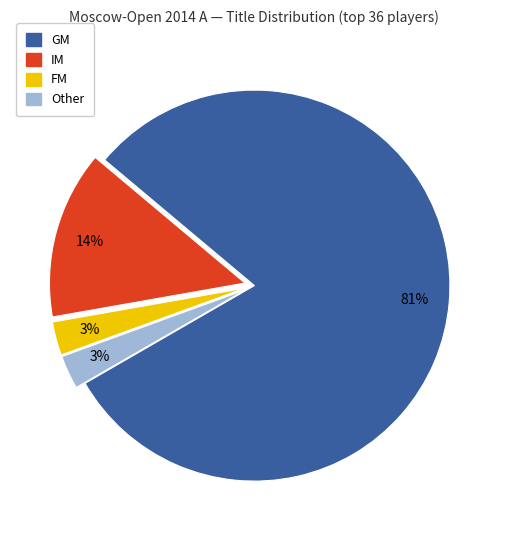

How many slices are in this pie chart?

4